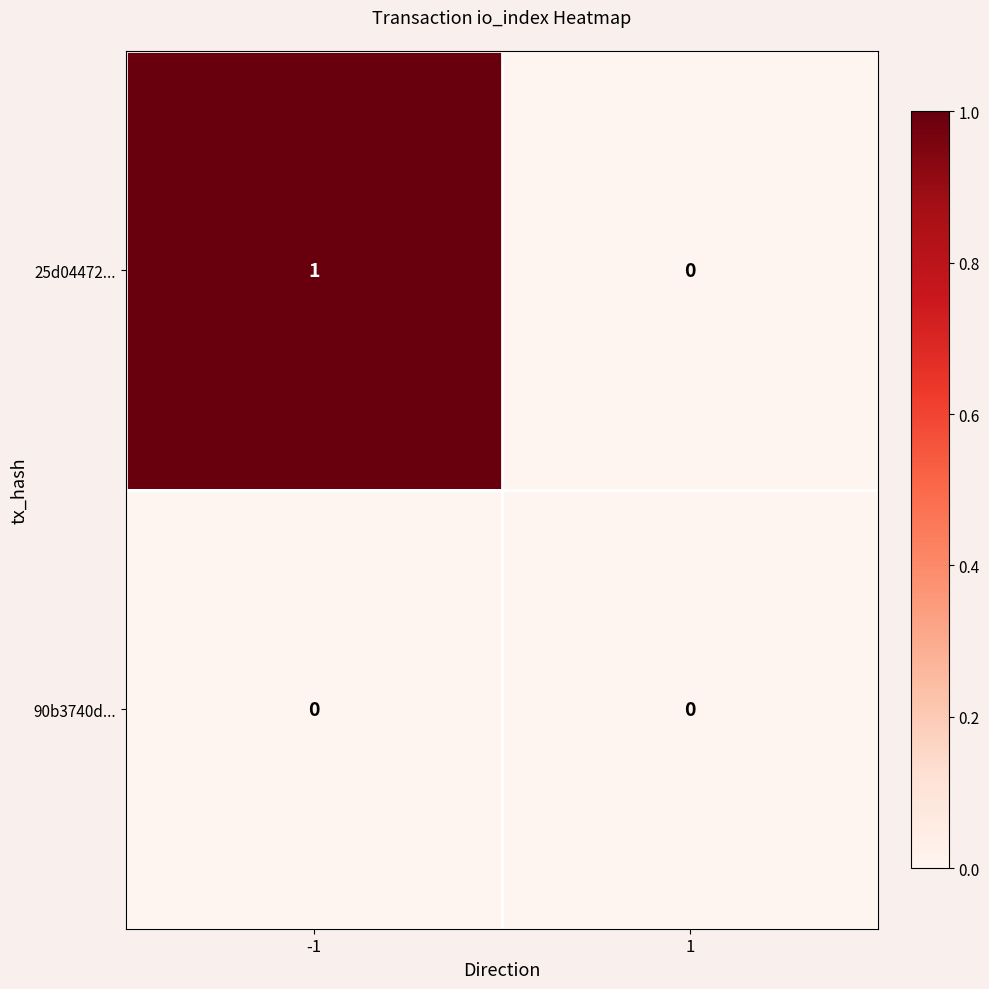

Rank the series by their average value, from lowest to highest.

90b3740d..., 25d04472...